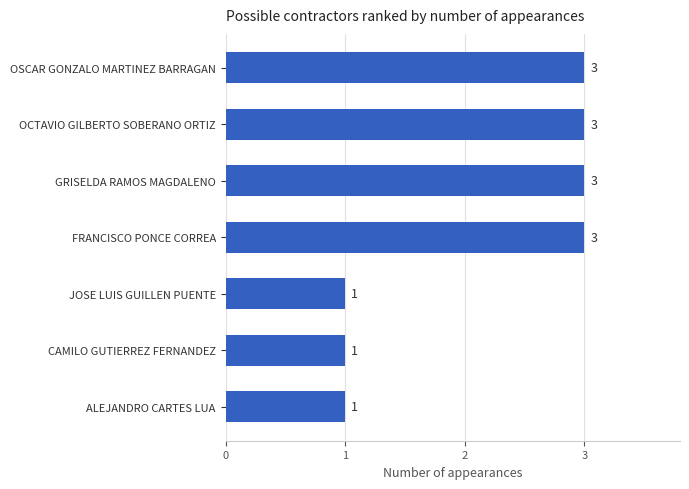

Is it true that the value at FRANCISCO PONCE CORREA is 3?

True